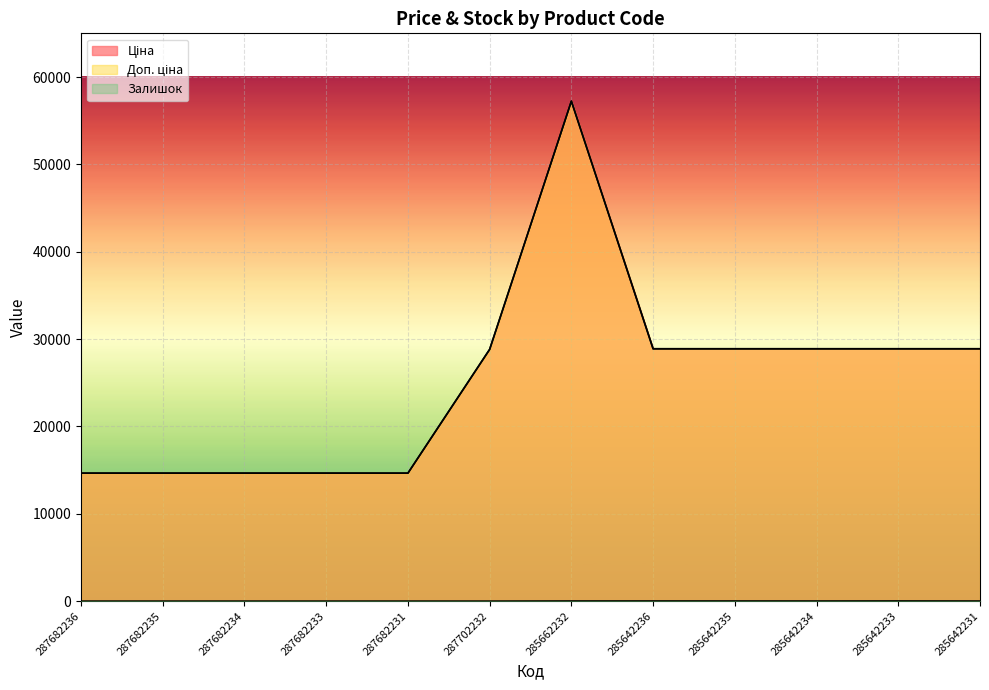

Reading left to right, what are all the values shown in this chart?

Ціна: 287682236=14649.6	287682235=14649.6	287682234=14649.6	287682233=14649.6	287682231=14649.6	287702232=28821.8	285662232=57235.5	285642236=28890.3	285642235=28890.3	285642234=28890.3	285642233=28890.3	285642231=28890.3
Доп. ціна: 287682236=14649.6	287682235=14649.6	287682234=14649.6	287682233=14649.6	287682231=14649.6	287702232=28821.8	285662232=57235.5	285642236=28890.3	285642235=28890.3	285642234=28890.3	285642233=28890.3	285642231=28890.3
Залишок: 287682236=0.0	287682235=0.0	287682234=0.0	287682233=0.0	287682231=1.0	287702232=0.0	285662232=15.0	285642236=17.0	285642235=15.0	285642234=12.0	285642233=19.0	285642231=11.0